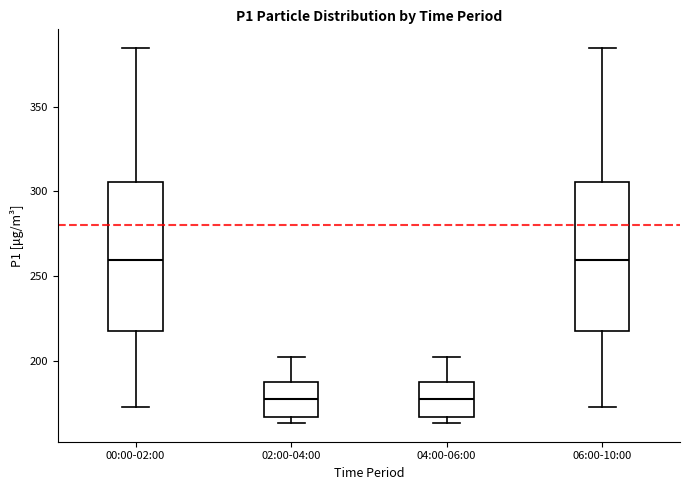

Reading left to right, transcribe this box plot: for each box, give where its median line is, the range the box spans, and where its two whiskers end, as read against the y-axis. The values are not printed on the chart, so give them approximately, as read against the axis.

00:00-02:00: median 260, box 215 to 305, whiskers 175 to 385
02:00-04:00: median 180, box 165 to 185, whiskers 165 (just below the box's lower edge) to 200
04:00-06:00: median 180, box 165 to 185, whiskers 165 (just below the box's lower edge) to 200
06:00-10:00: median 260, box 215 to 305, whiskers 175 to 385